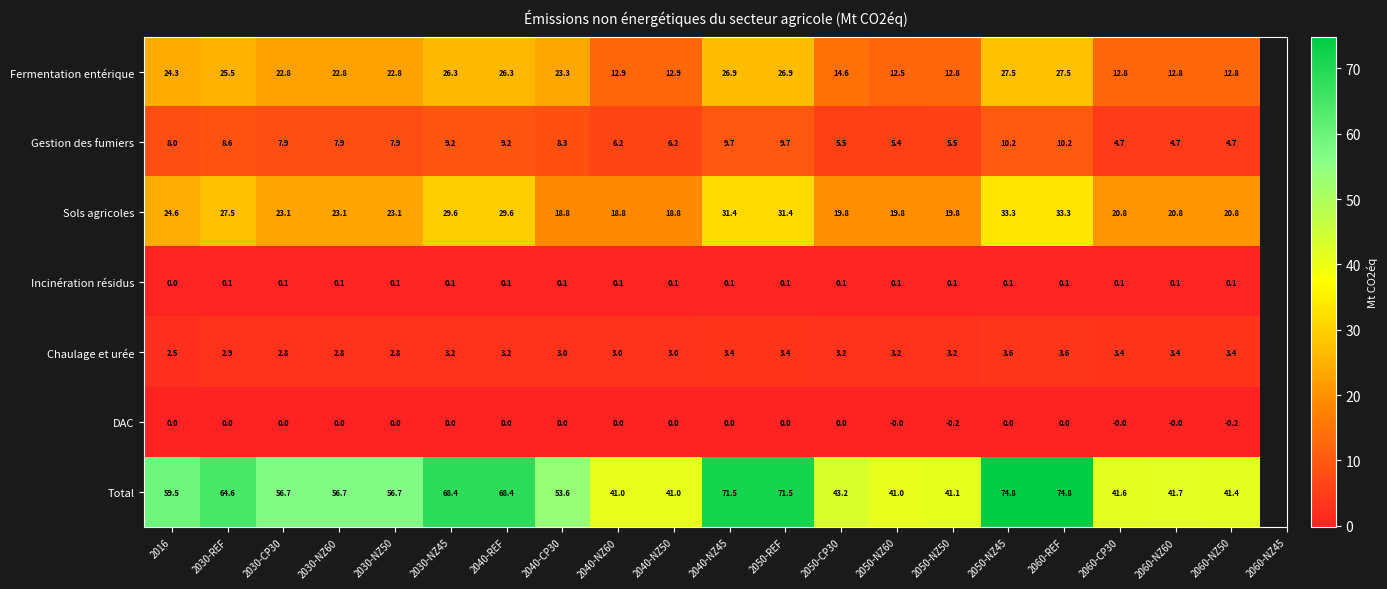

True or false: Total has a value of 41.6 at 2060-CP30.

True